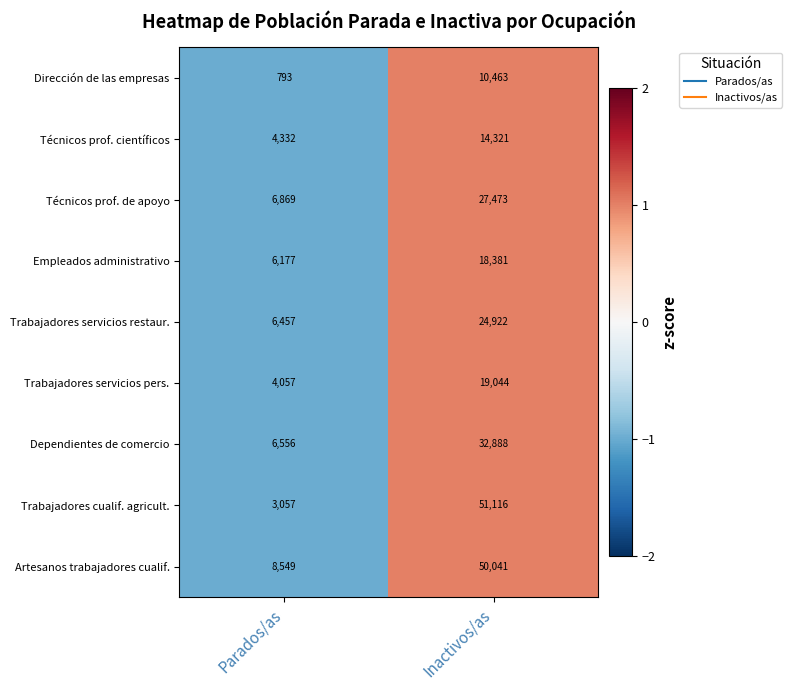

Reading left to right, extract all data points from this chart.

Dirección de las empresas: Parados/as=793	Inactivos/as=10463
Técnicos prof. científicos: Parados/as=4332	Inactivos/as=14321
Técnicos prof. de apoyo: Parados/as=6869	Inactivos/as=27473
Empleados administrativo: Parados/as=6177	Inactivos/as=18381
Trabajadores servicios restaur.: Parados/as=6457	Inactivos/as=24922
Trabajadores servicios pers.: Parados/as=4057	Inactivos/as=19044
Dependientes de comercio: Parados/as=6556	Inactivos/as=32888
Trabajadores cualif. agricult.: Parados/as=3057	Inactivos/as=51116
Artesanos trabajadores cualif.: Parados/as=8549	Inactivos/as=50041